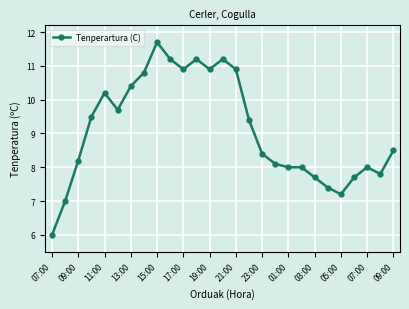

What is the maximum value shown in the chart?

11.7